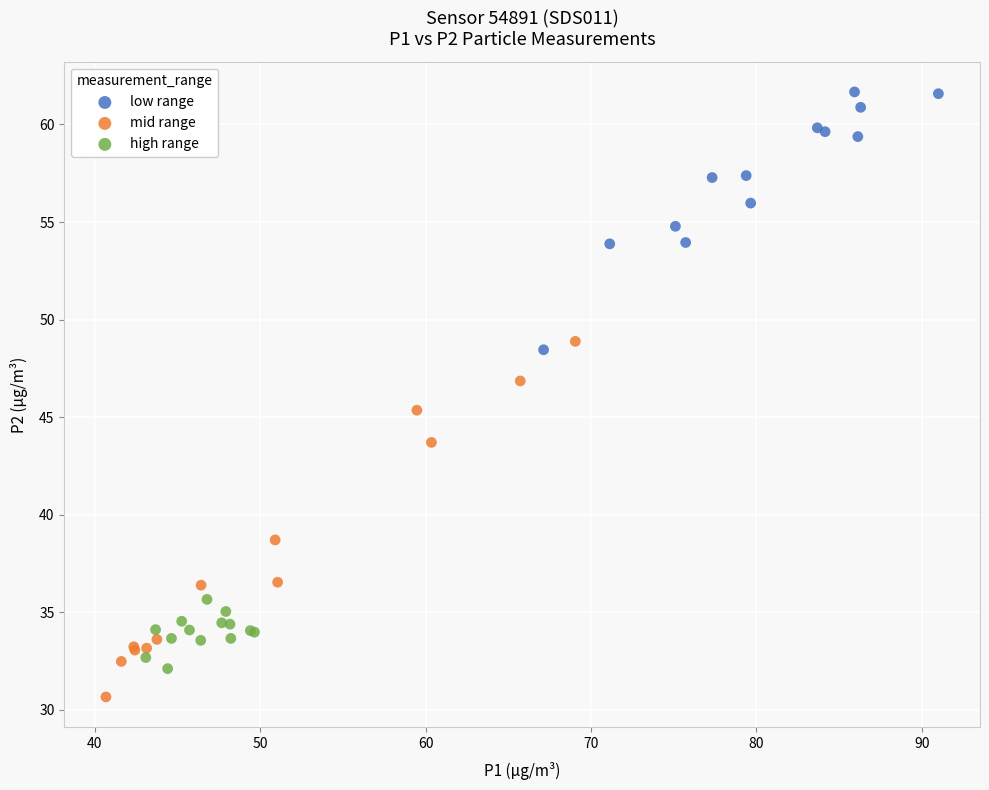

What are all the series names shown in the legend?

low range, mid range, high range